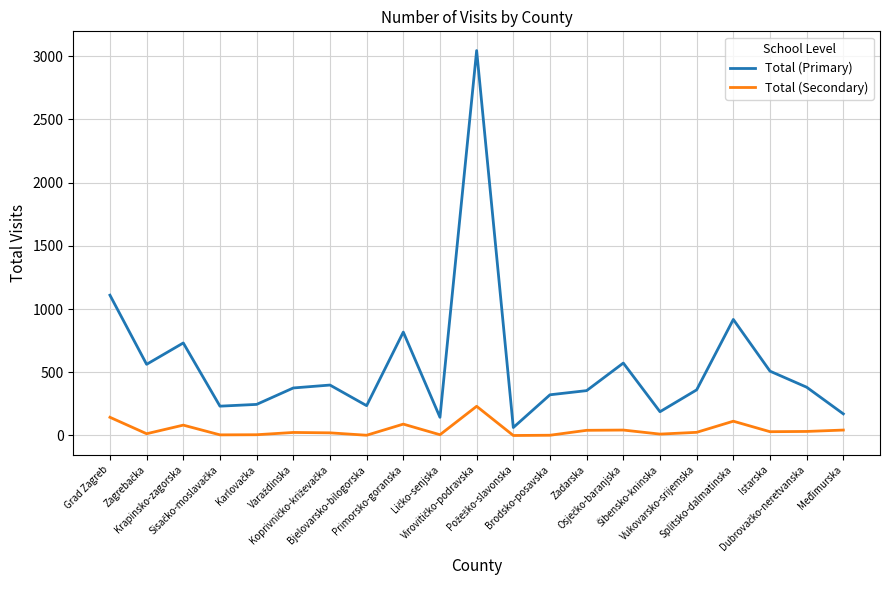

What is the maximum value for Total (Secondary)?

231